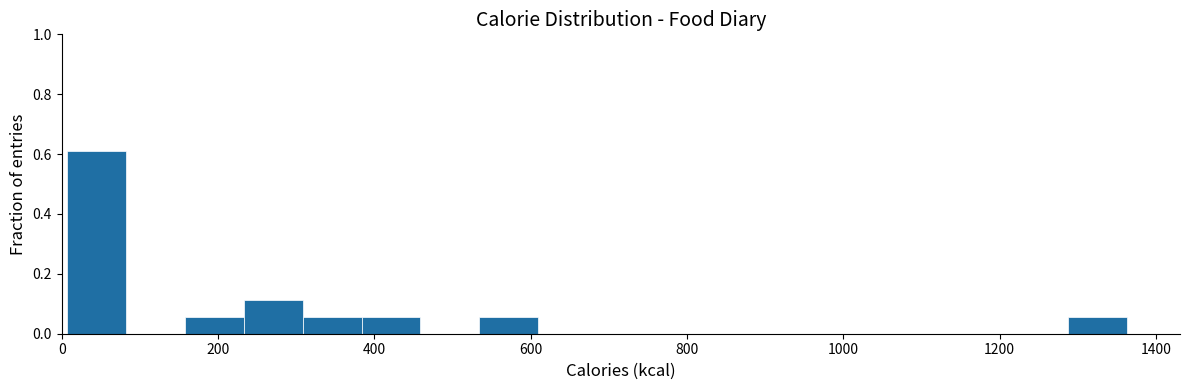

Read against the x-axis, roughly where is the centre of the tallest bar?

40